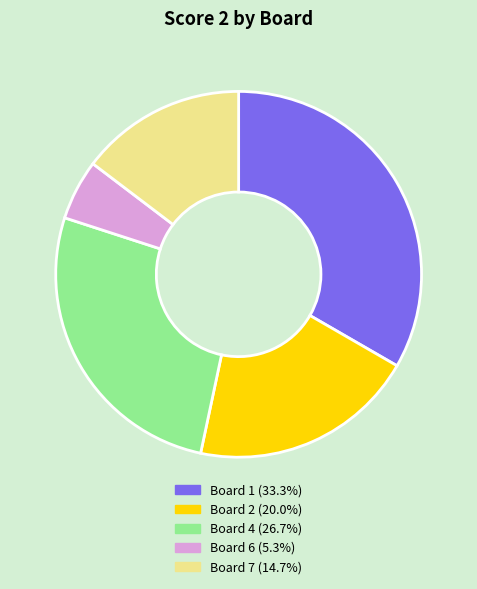

Is there any slice that represents more than half of the pie?

No